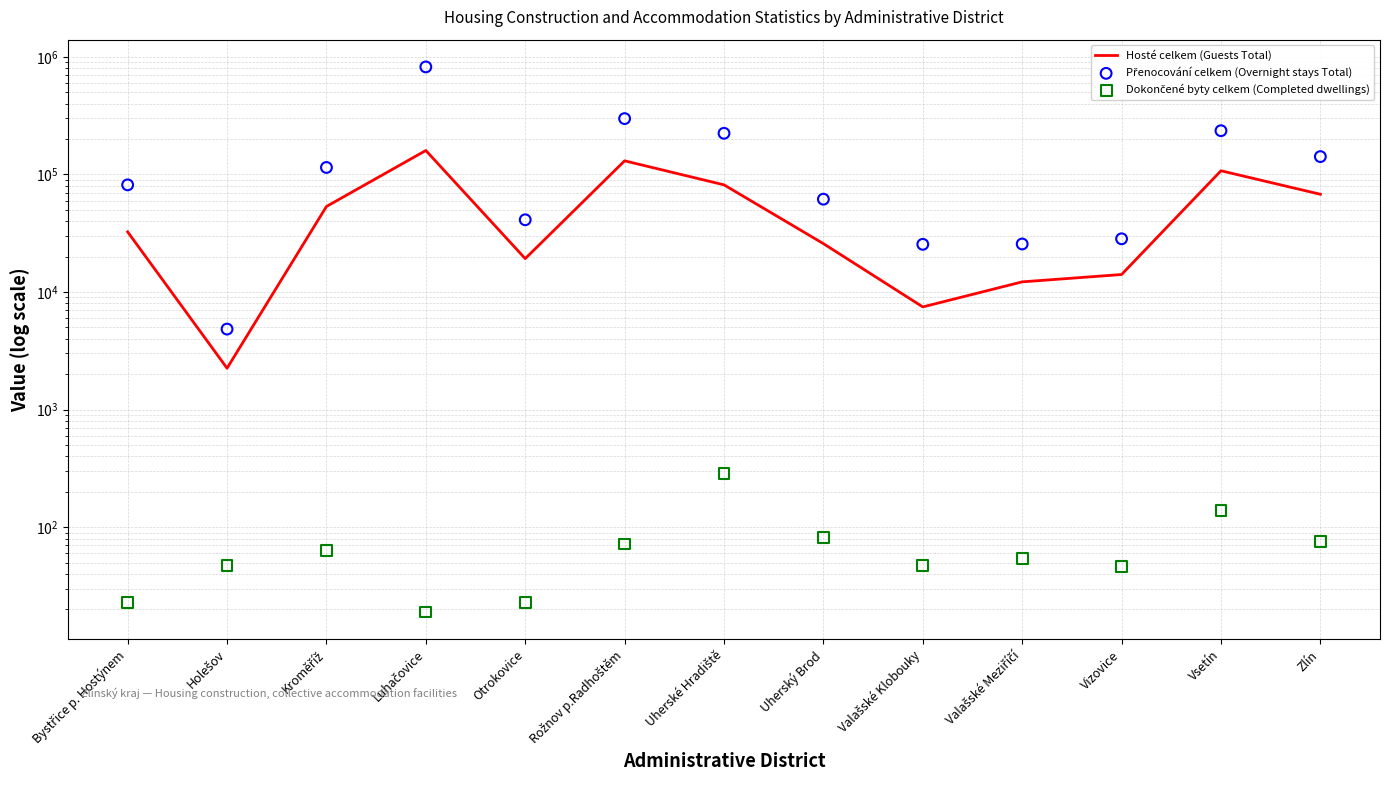

What are all the series names shown in the legend?

Hosté celkem (Guests Total), Přenocování celkem (Overnight stays Total), Dokončené byty celkem (Completed dwellings)